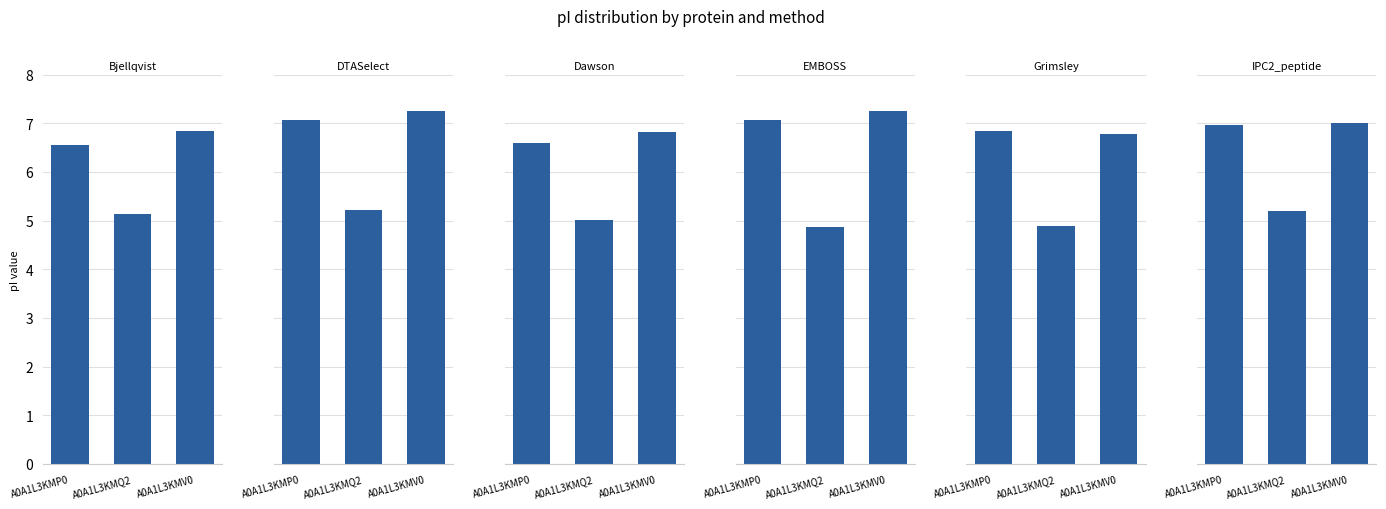

What is the maximum value shown in the chart?

7.2